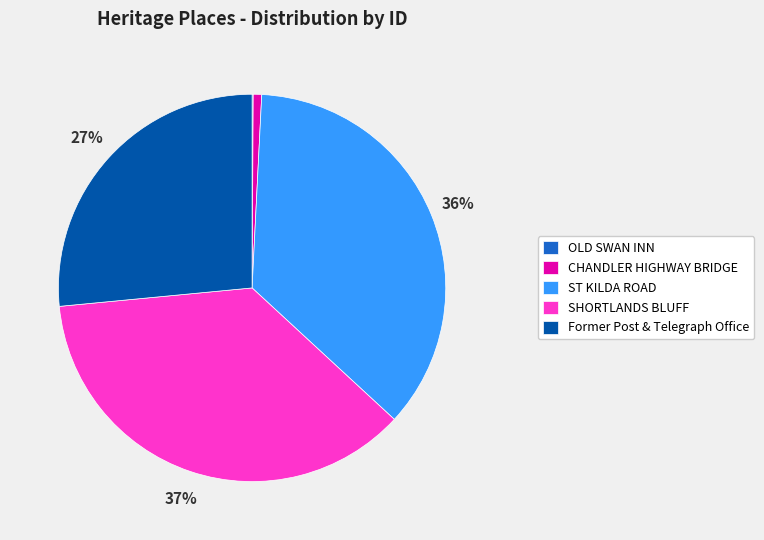

True or false: CHANDLER HIGHWAY BRIDGE accounts for 1% of the total.

True